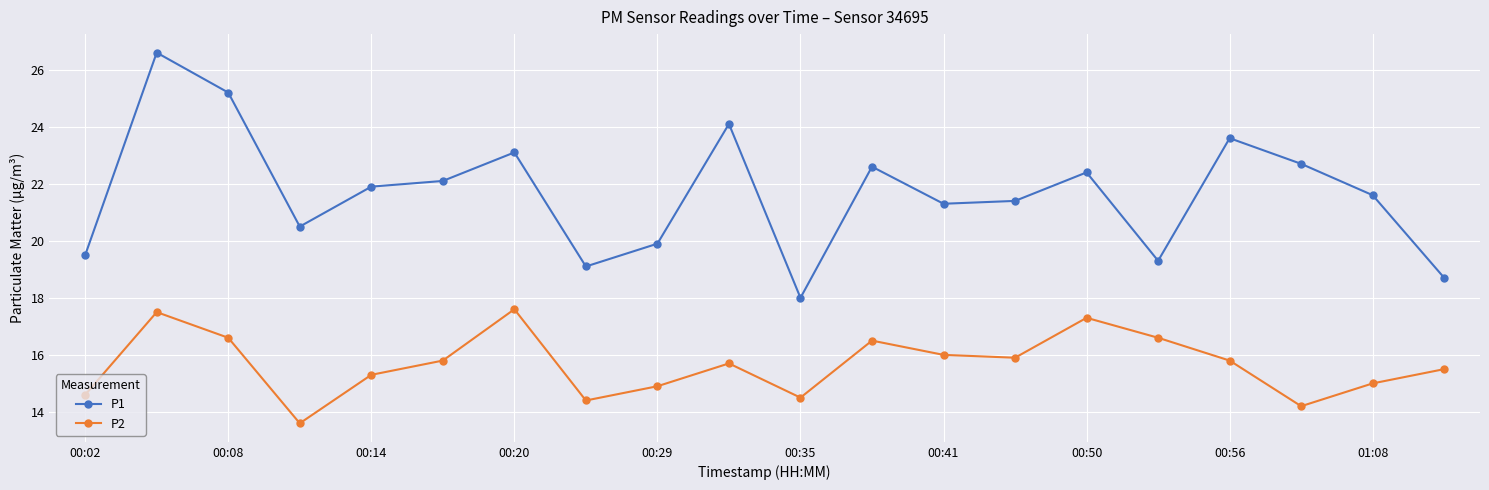

How many interior local peaks does the P1 series have?

6